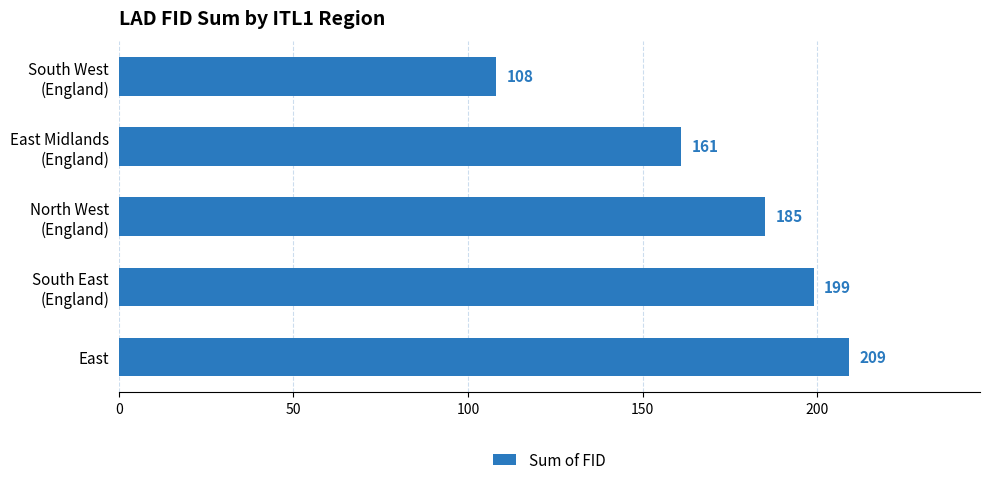

Does the chart contain any negative values?

No